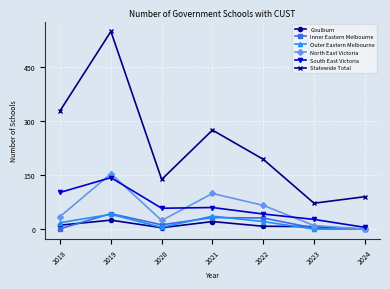

What is the sum of all Inner Eastern Melbourne values?

122